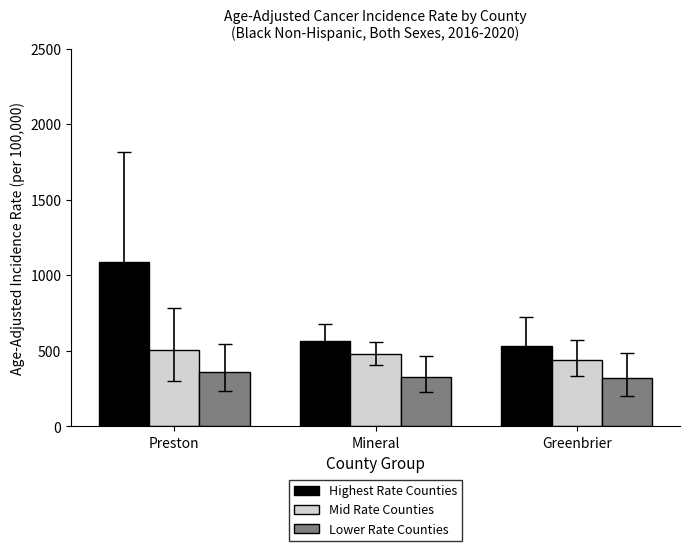

Read the Lower Rate Counties value at Mineral.

326.1